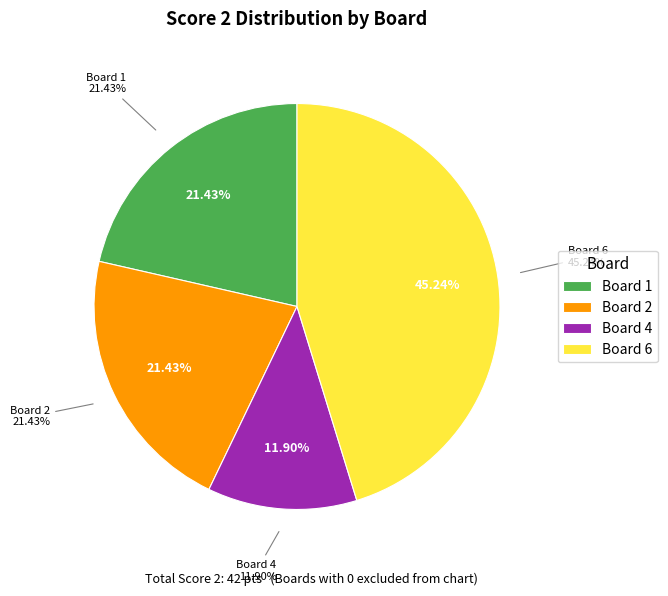

Is there a majority slice in this chart?

No